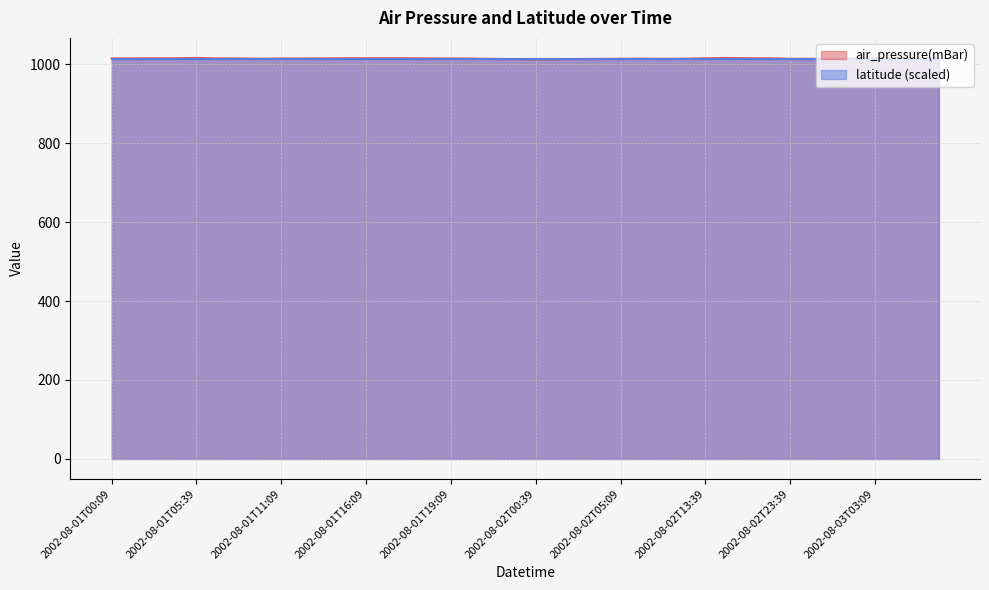

Where is the first local maximum?

2002-08-01T05:39